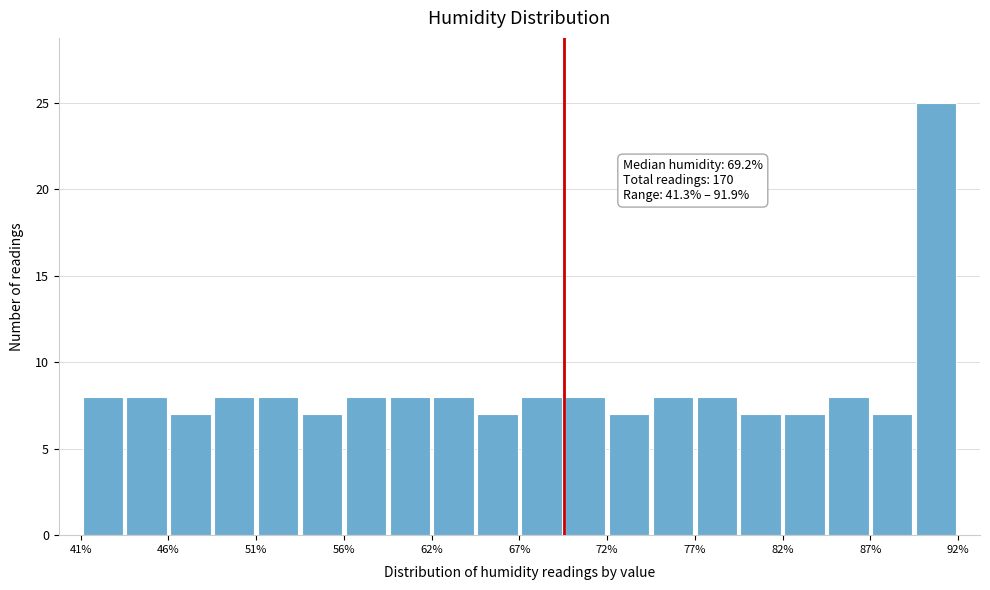

Around what value on the x-axis is the tallest bar? Give the approximate position of its centre, as read against the axis.

91